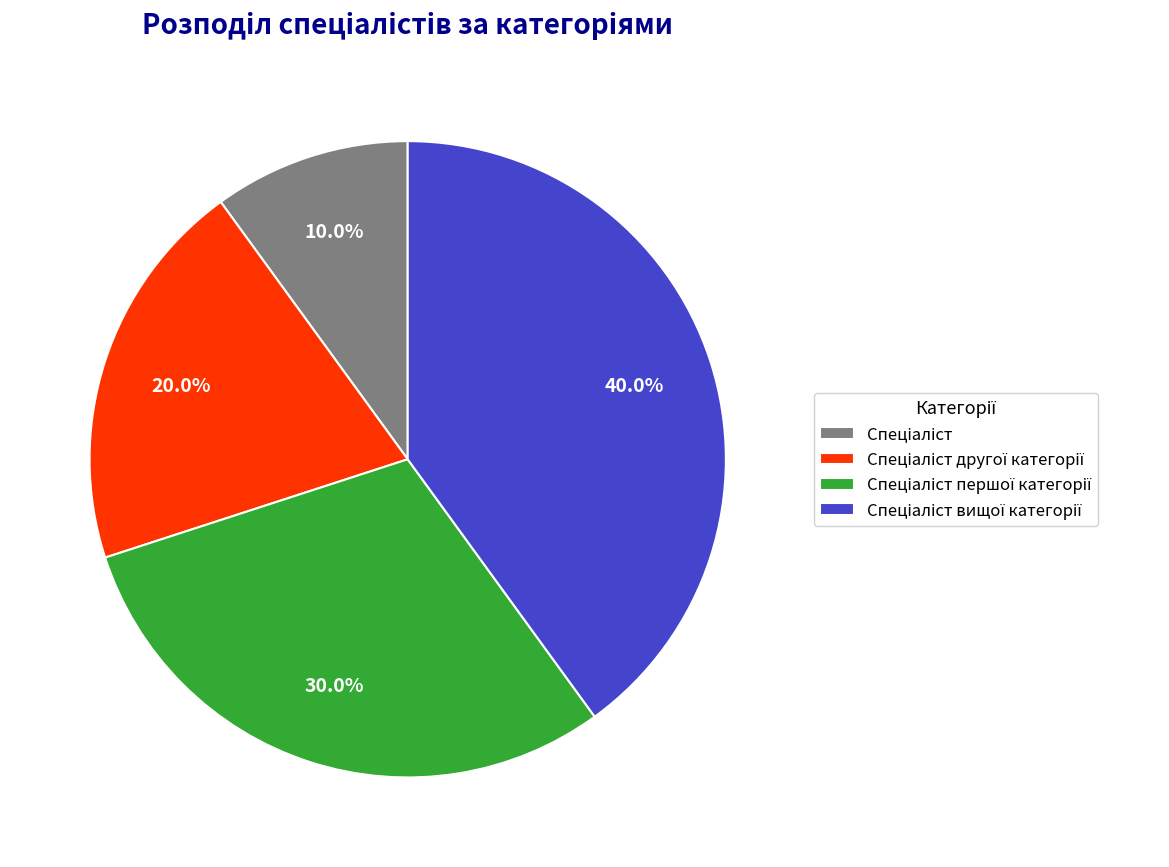

Does any single category account for the majority?

No